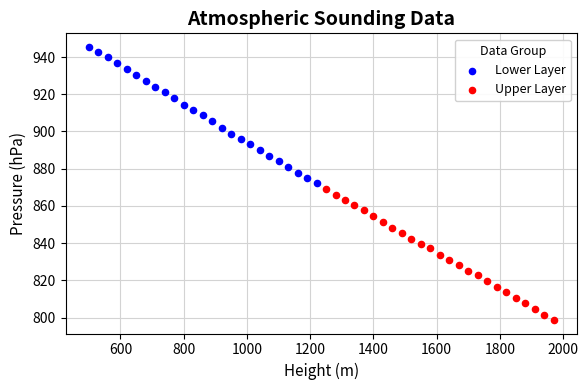

Which series contains the lowest Y value?

Upper Layer